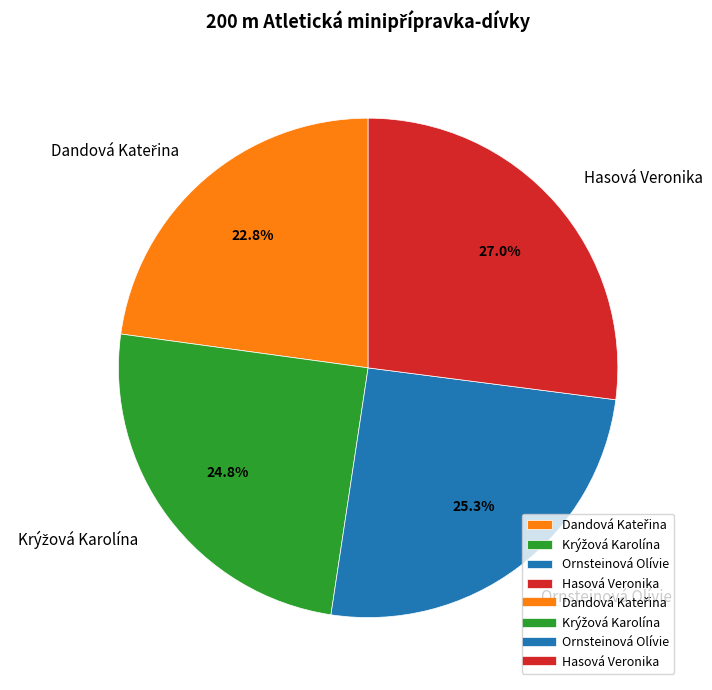

What percentage is NOT represented by Hasová Veronika?

73.0%